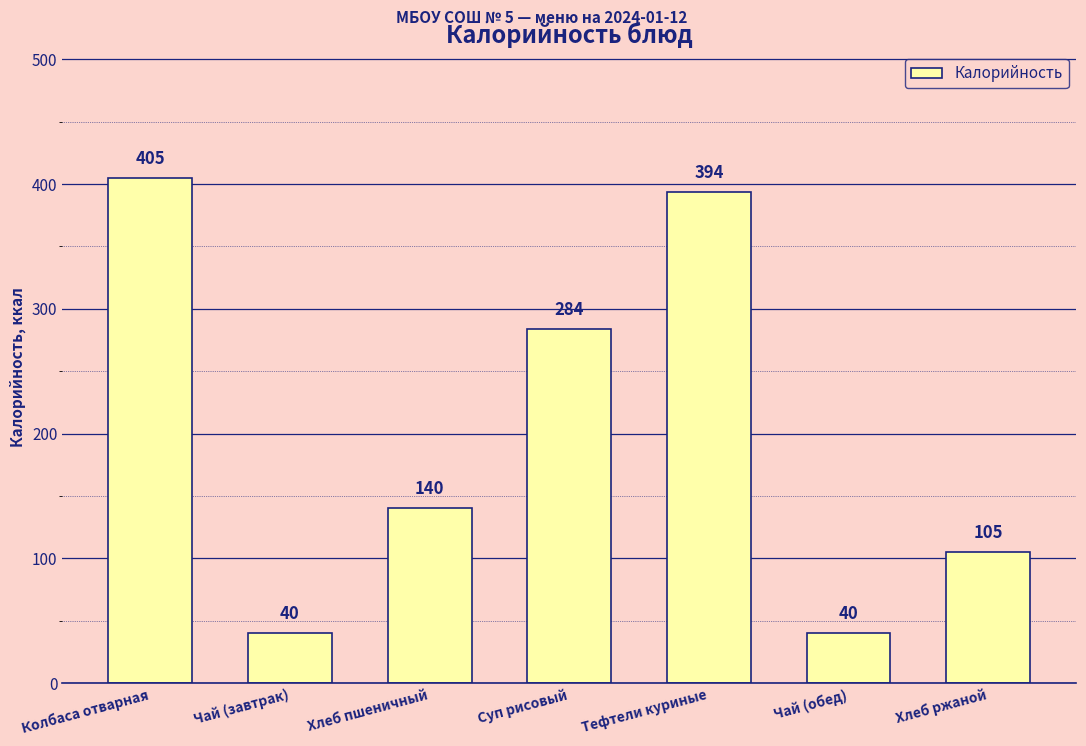

The chart shows a value of 621 at Колбаса отварная. True or false?

False